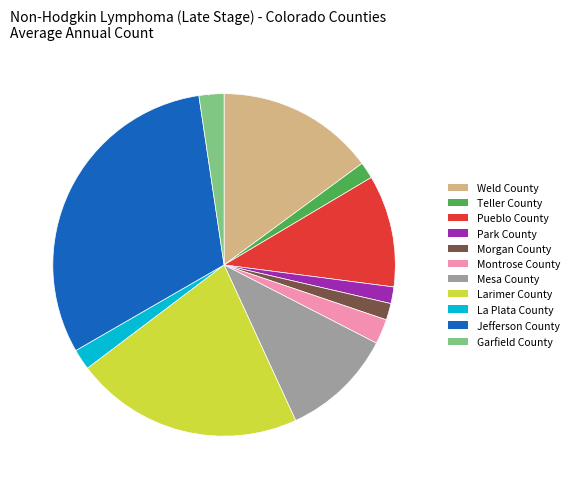

To the nearest percent, what is the average slice percentage?

9%